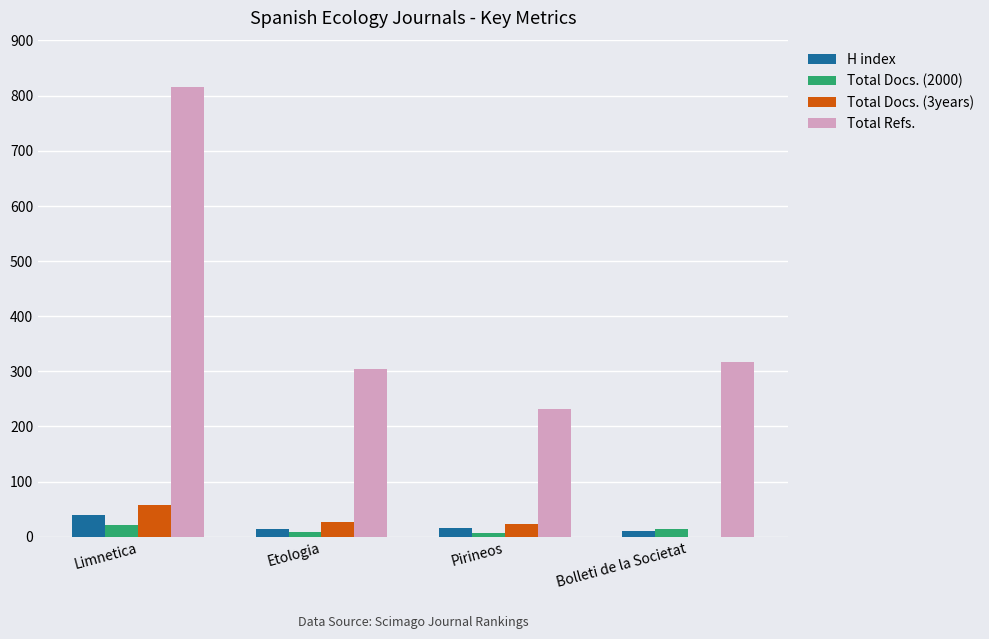

What is the total value across all series at Limnetica?

934